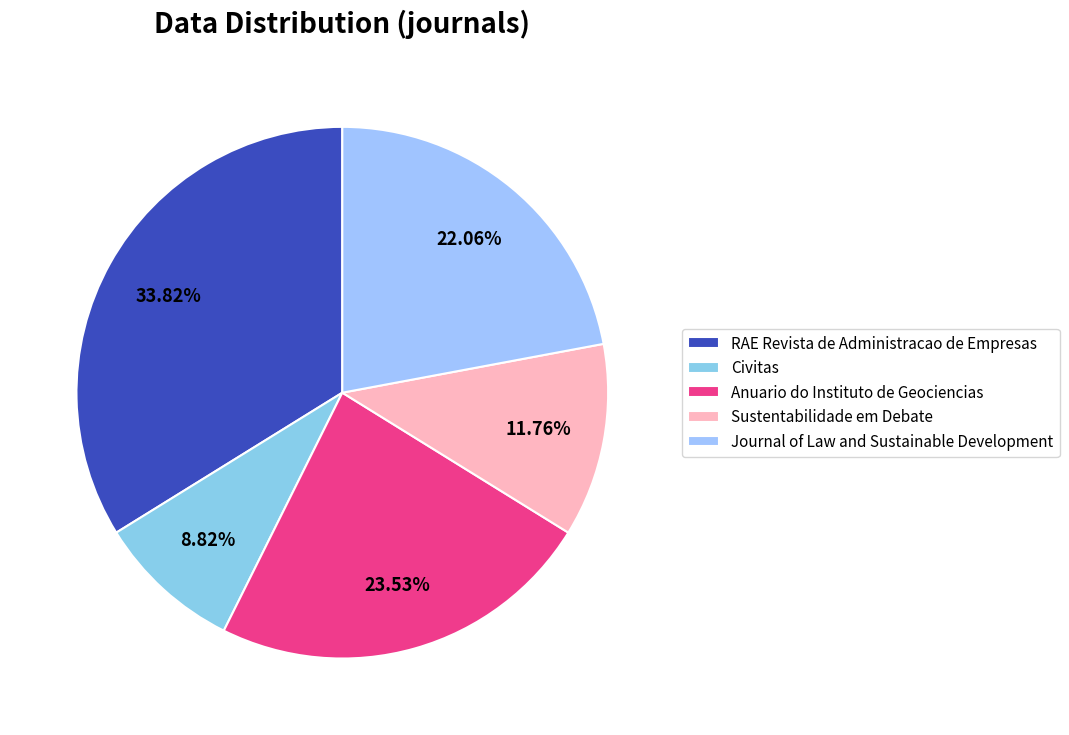

Which has a higher value, Anuario do Instituto de Geociencias or Civitas?

Anuario do Instituto de Geociencias